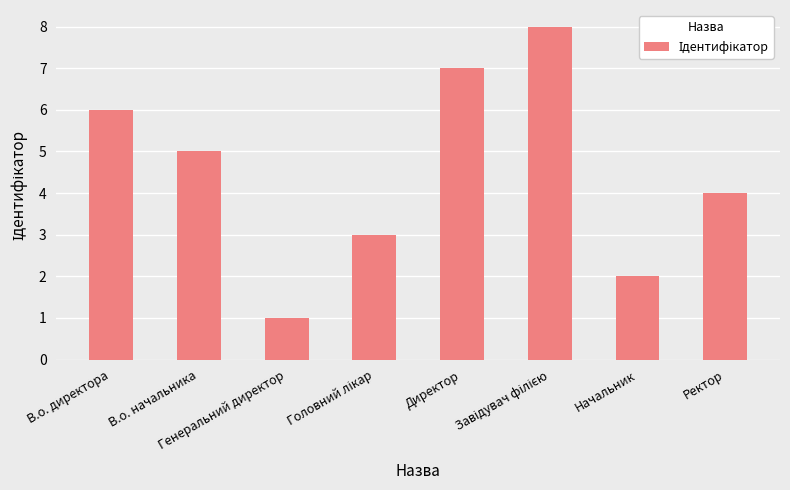

What is the sum of all values?

36